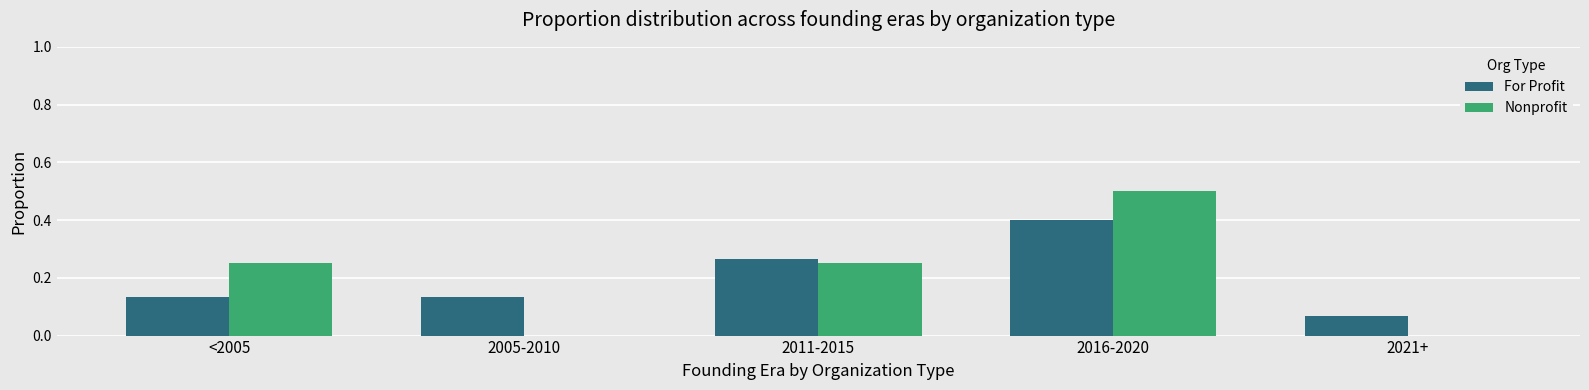

Which series changed the most between <2005 and 2005-2010?

Nonprofit